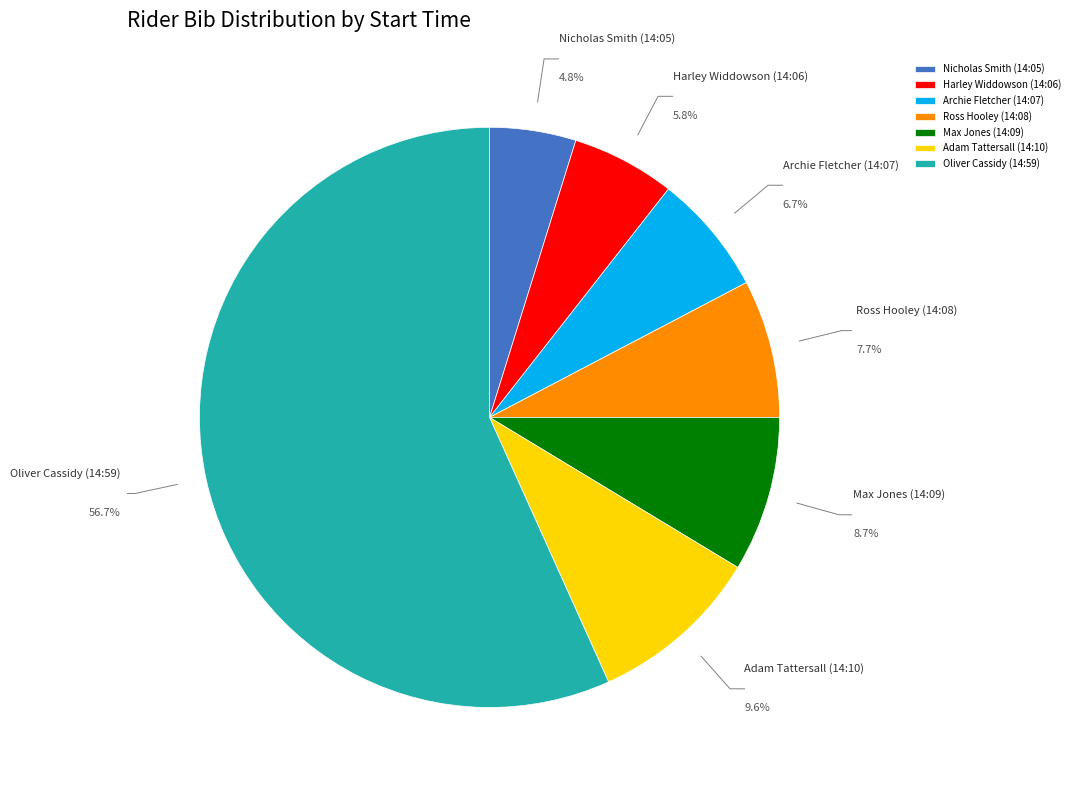

To the nearest percent, what is the combined percentage of Ross Hooley (14:08) and Archie Fletcher (14:07)?

14%